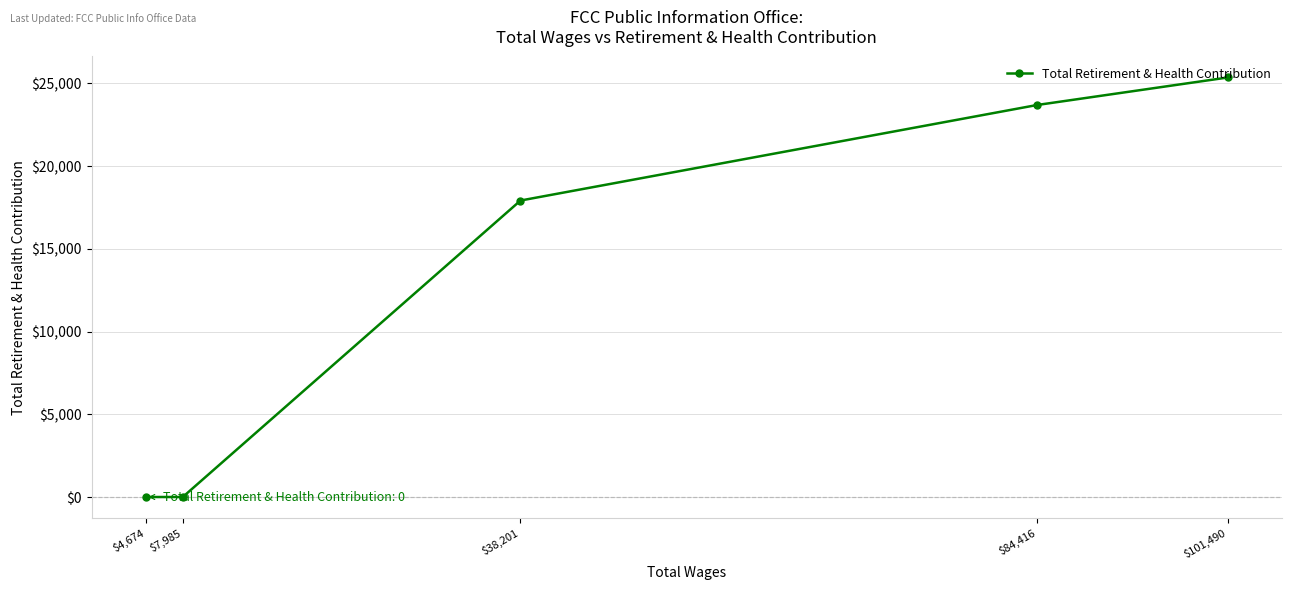

List the labels in order of value, smallest first.

$7,985, $4,674, $38,201, $84,416, $101,490